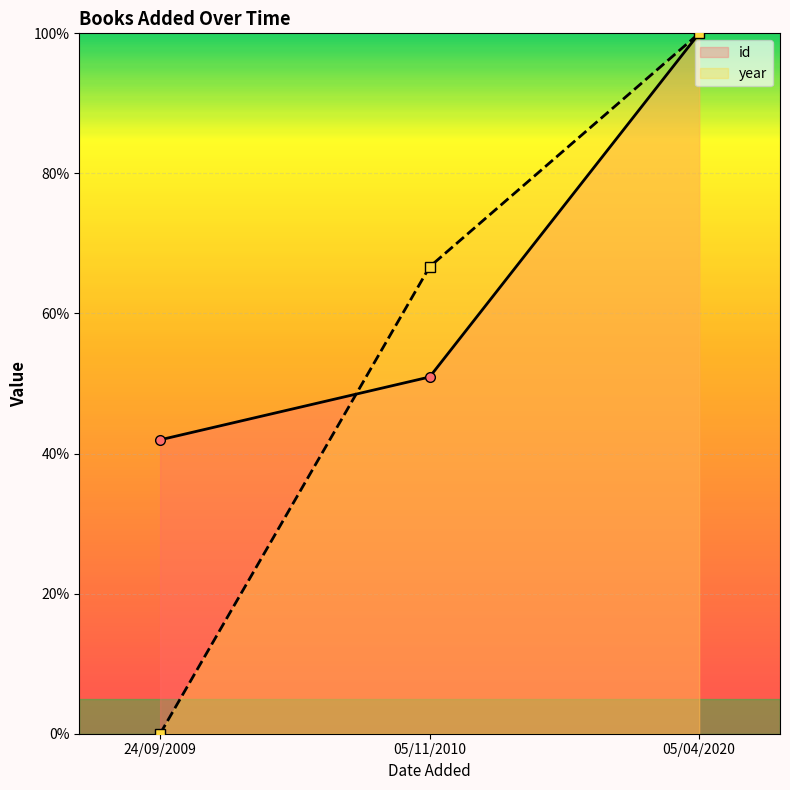

Which series has the largest total across all categories?

id